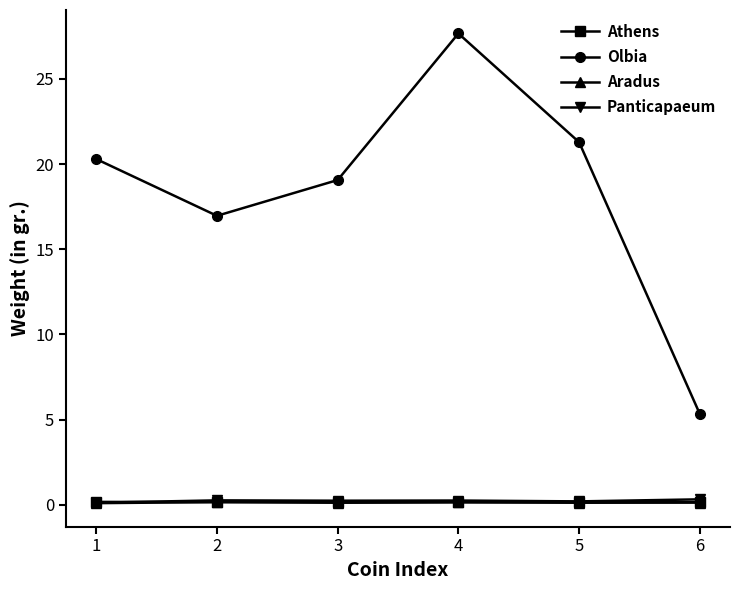

Which series has the largest total across all categories?

Olbia